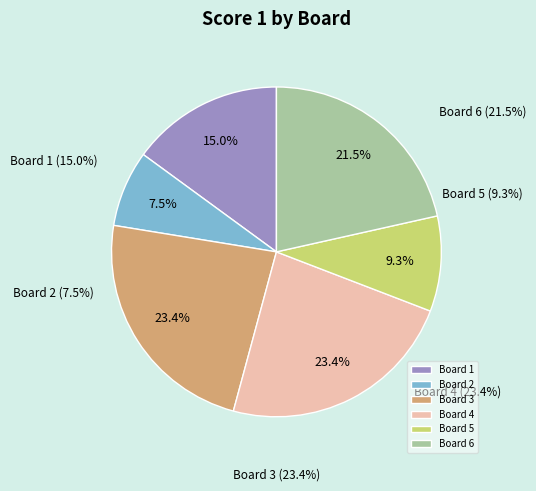

What is the smallest slice in the pie chart?

Board 2